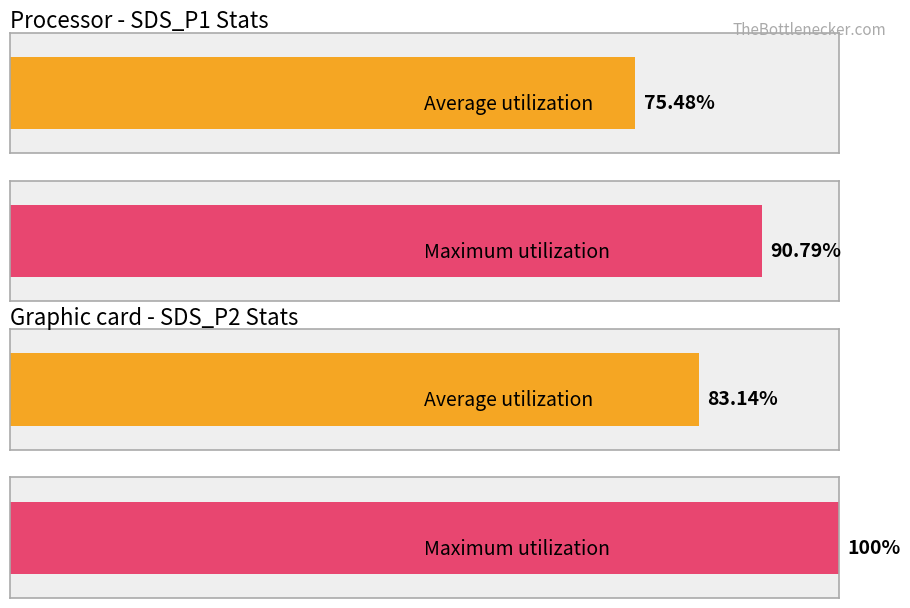

Which series has the largest total across all categories?

Maximum utilization